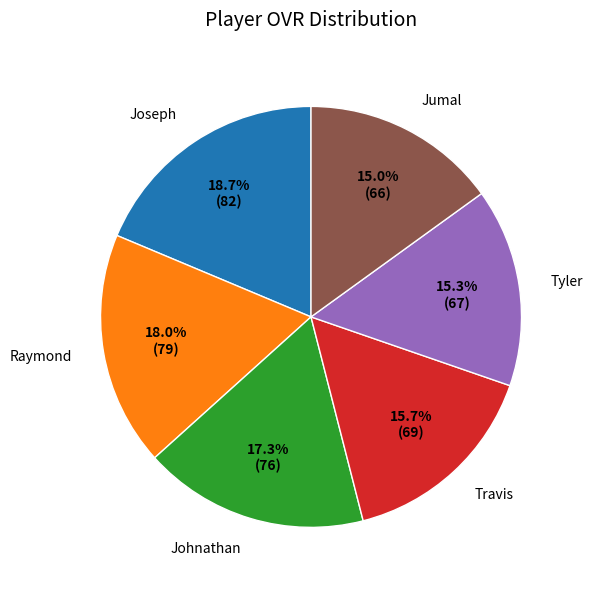

Is it true that Tyler is 15% of the pie?

True